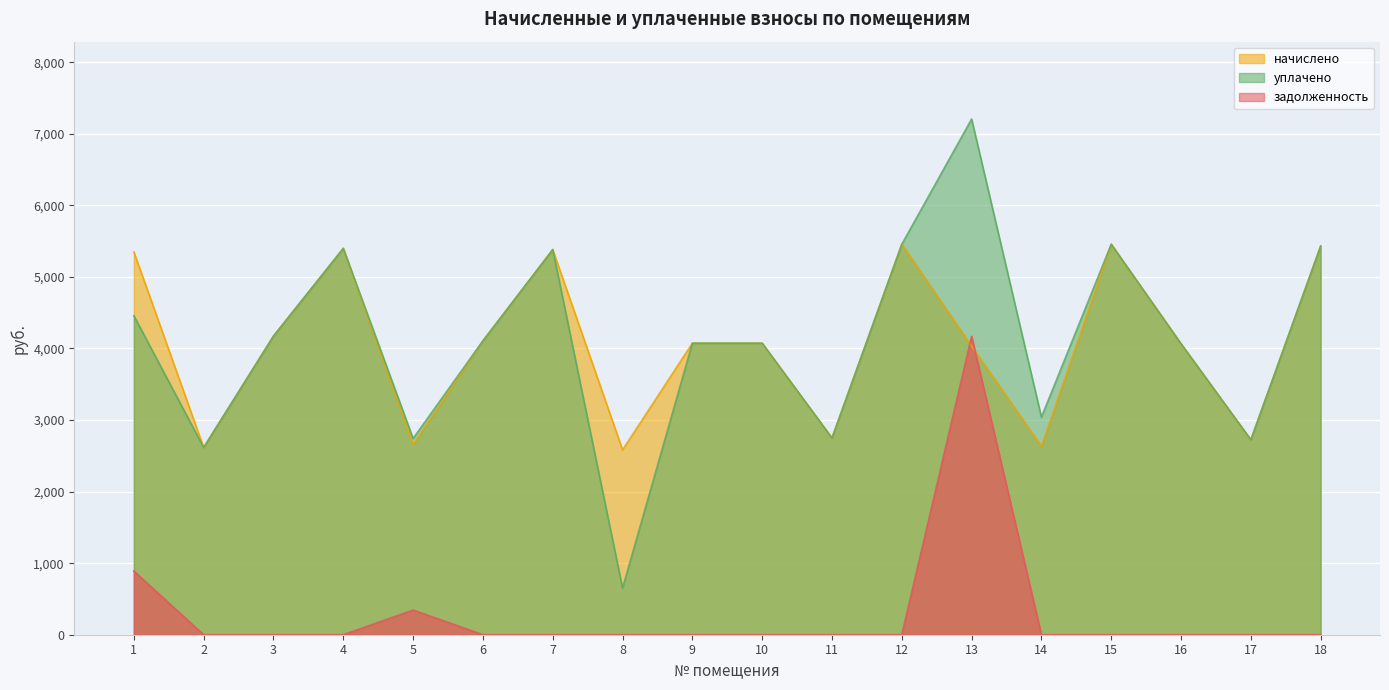

What is the average value of the задолженность series?

300.1